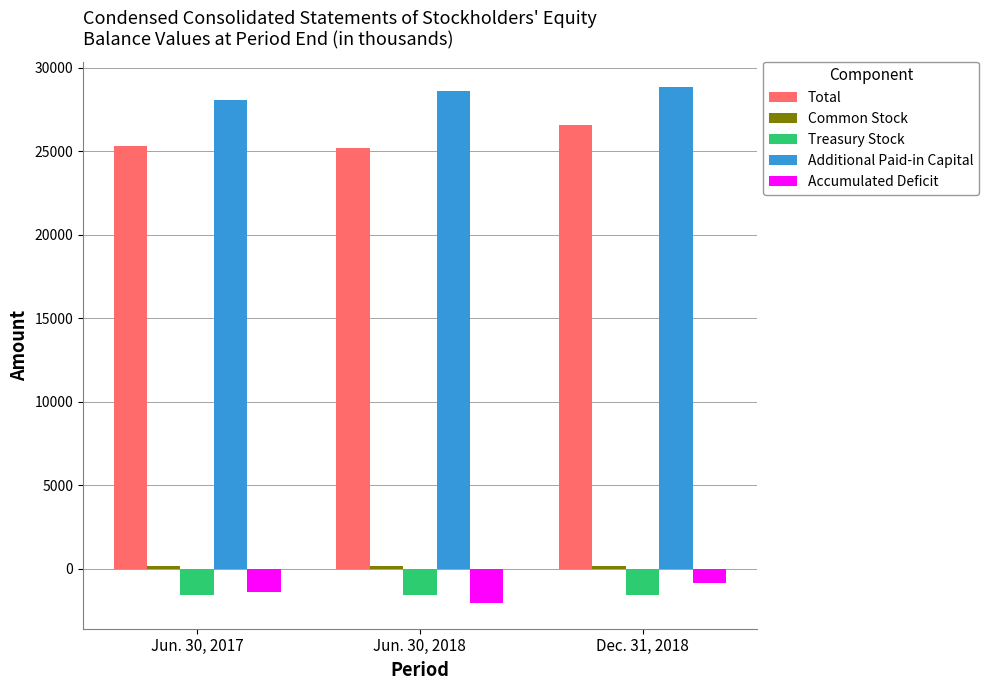

Is the value of Total at Dec. 31, 2018 greater than the value of Treasury Stock at Dec. 31, 2018?

Yes